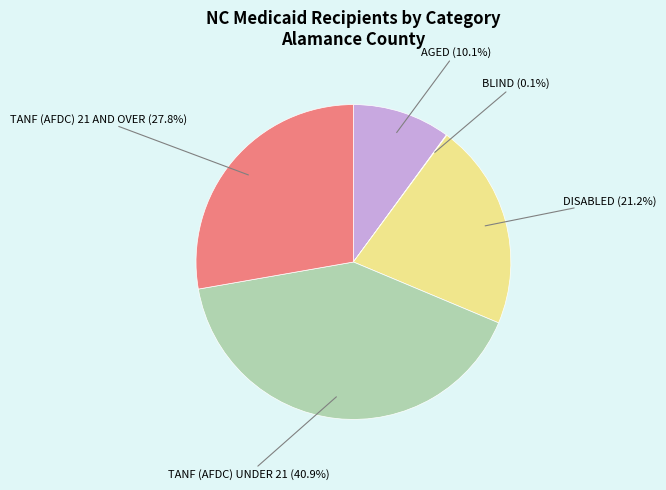

Does any single category account for the majority?

No